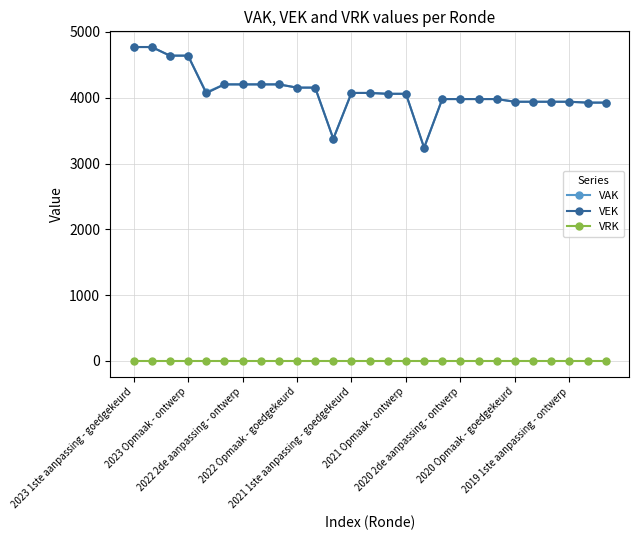

What is the greatest value displayed?

4771